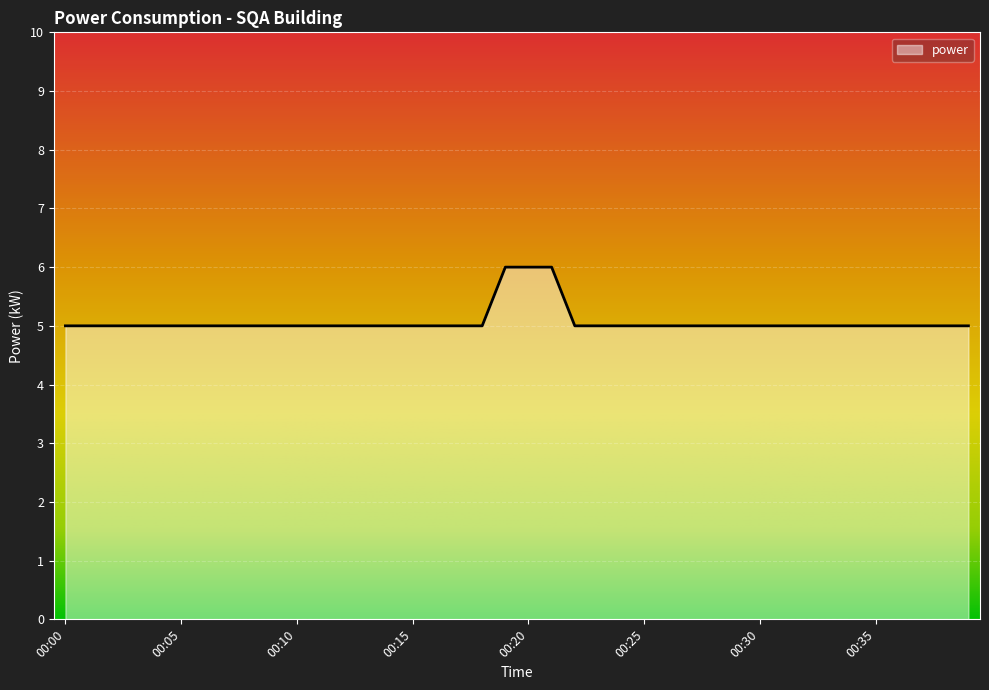

What is the maximum value shown in the chart?

6